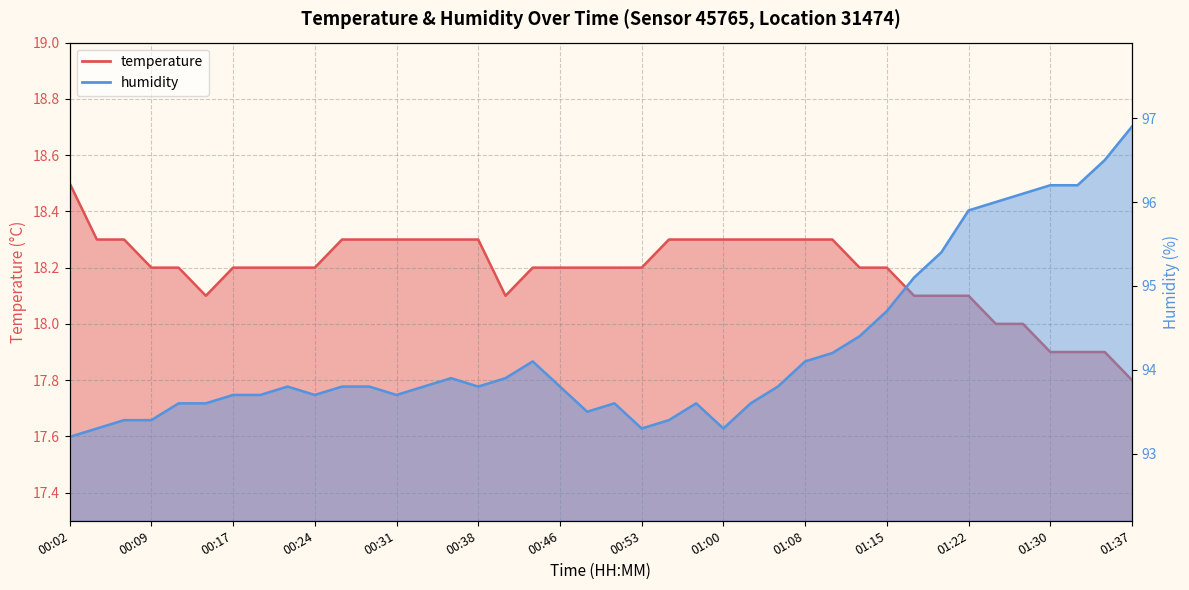

True or false: humidity and temperature intersect in this chart.

False